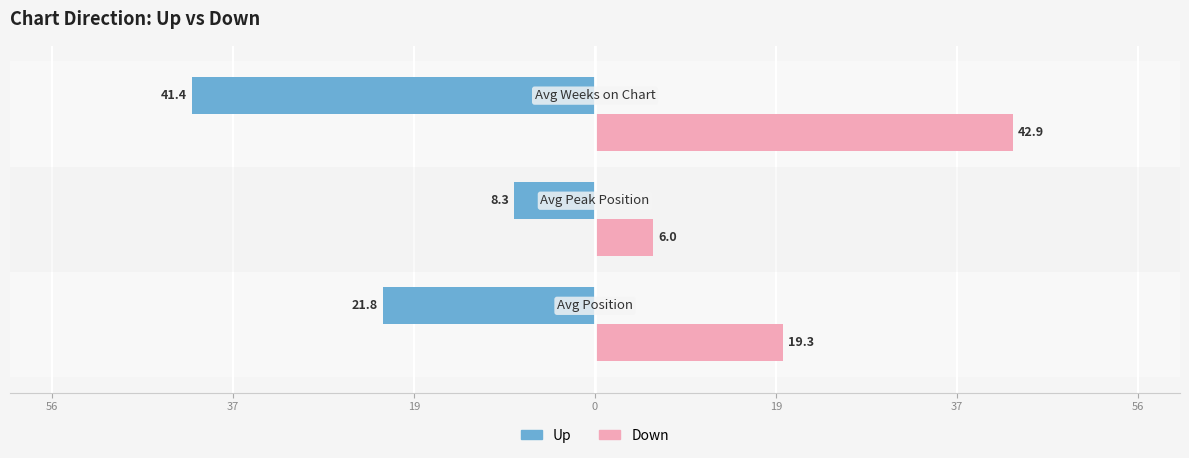

What is the value of the up bar at the 2nd from the left?

-8.3